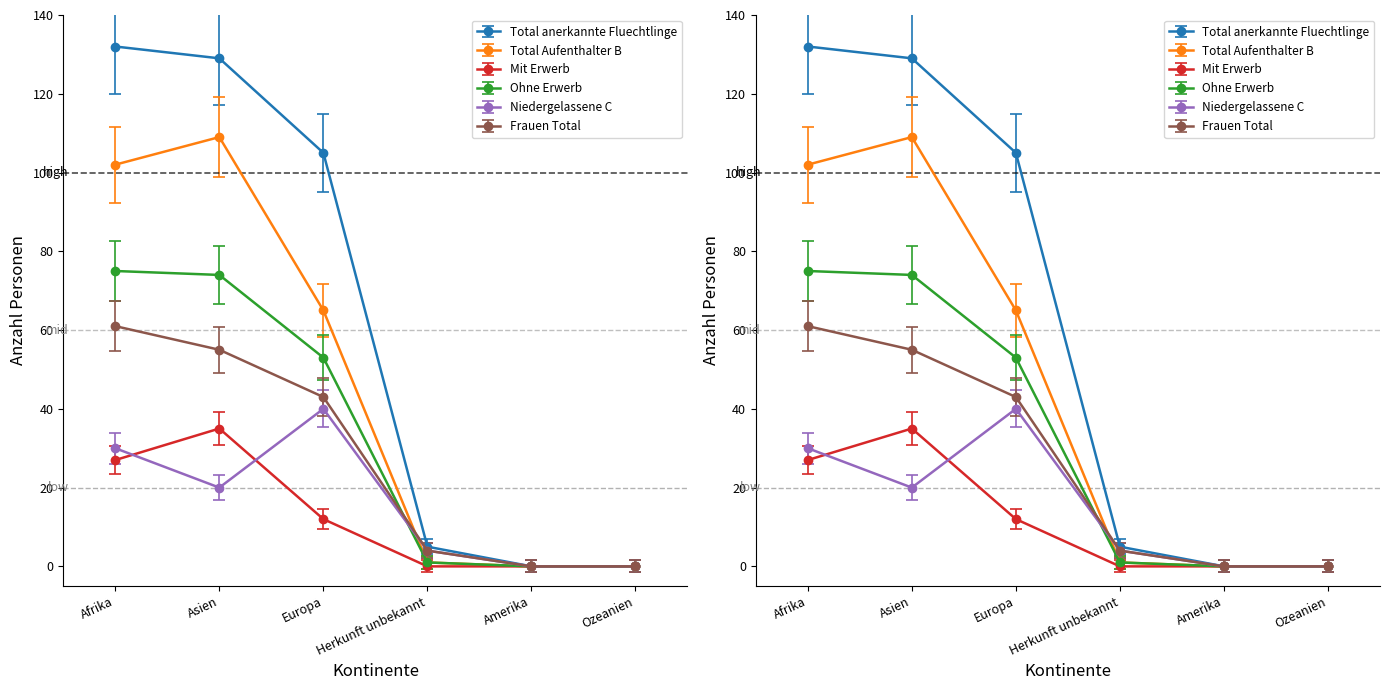

True or false: Niedergelassene C has a value of 4.0 at Herkunft unbekannt.

True